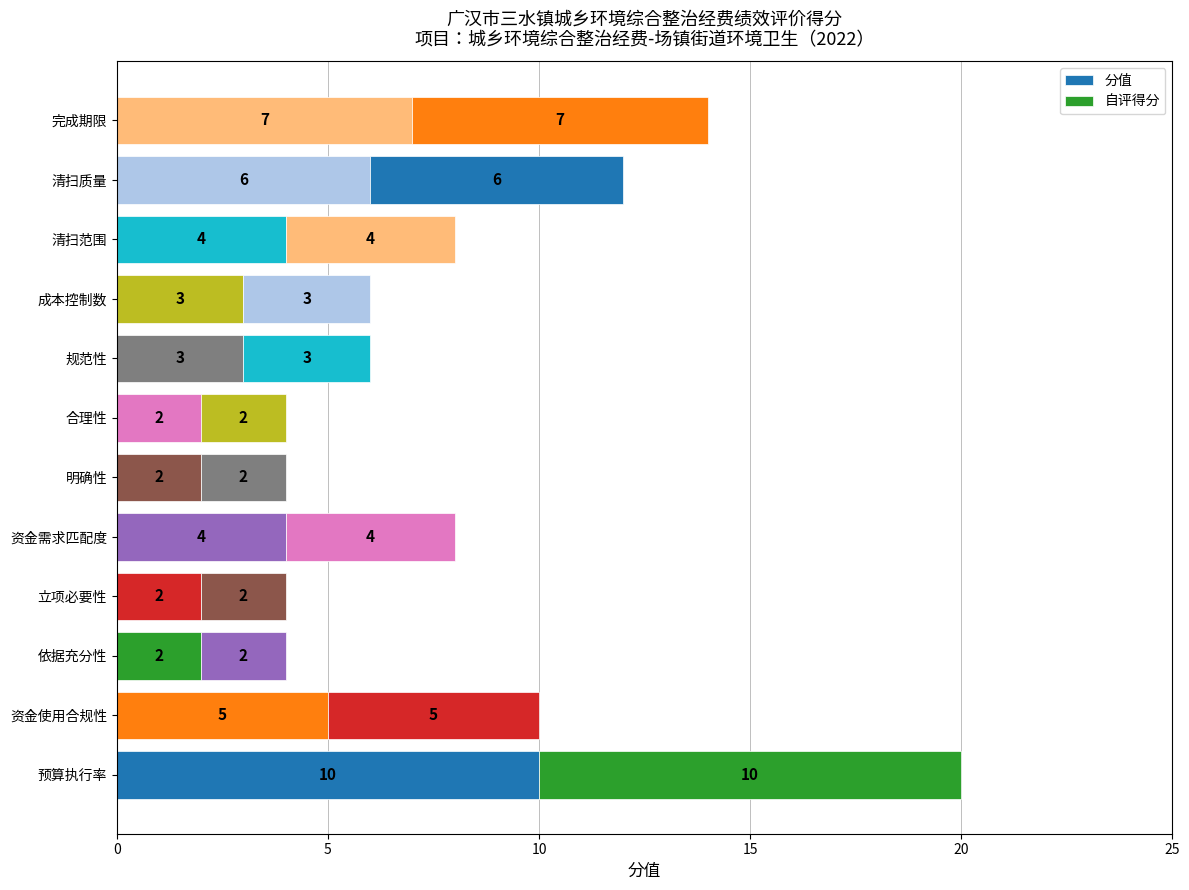

What is the value of the 自评得分 bar at the 2nd from the left?

5